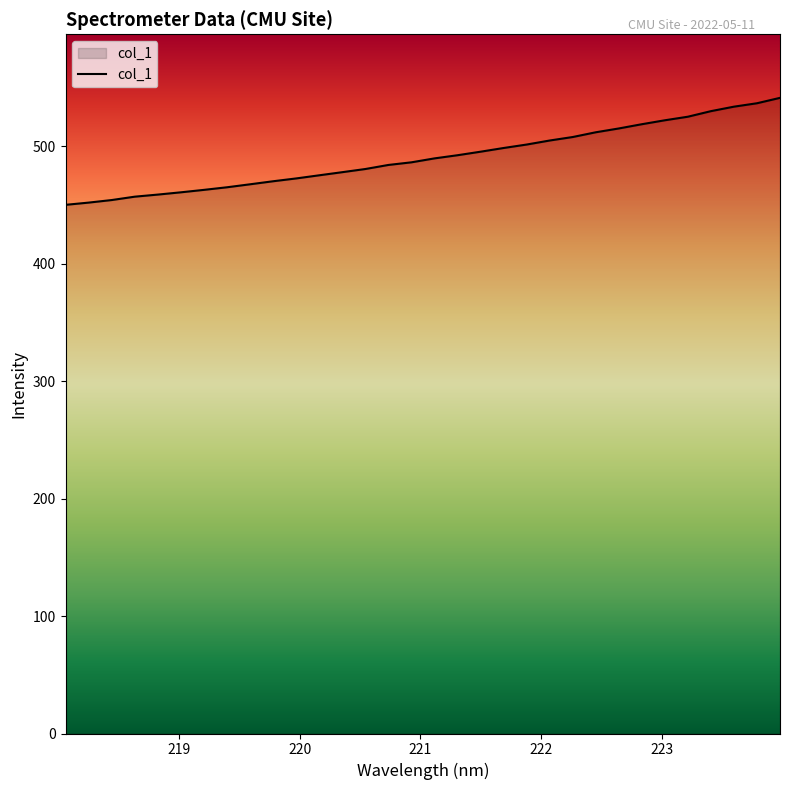

What is the difference between the maximum and second lowest values?

89.2